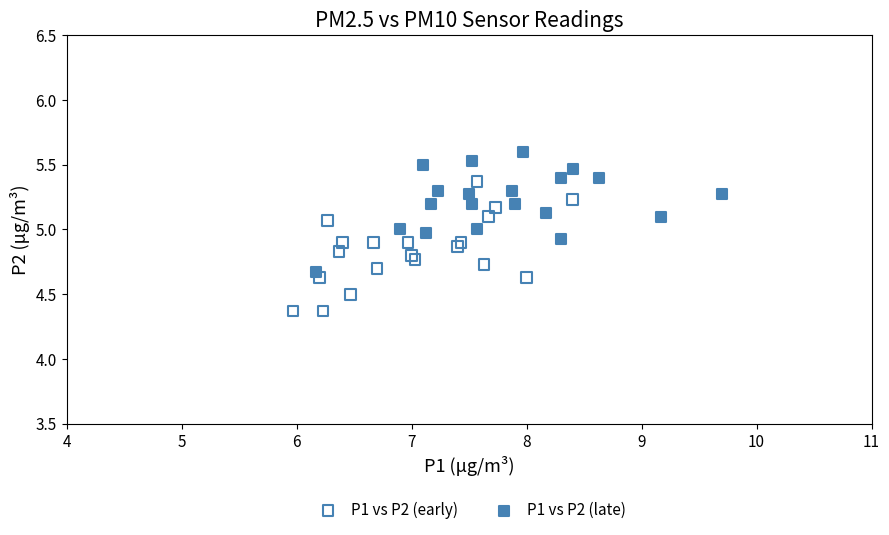

Which series reaches the maximum Y coordinate?

P1 vs P2 (late)